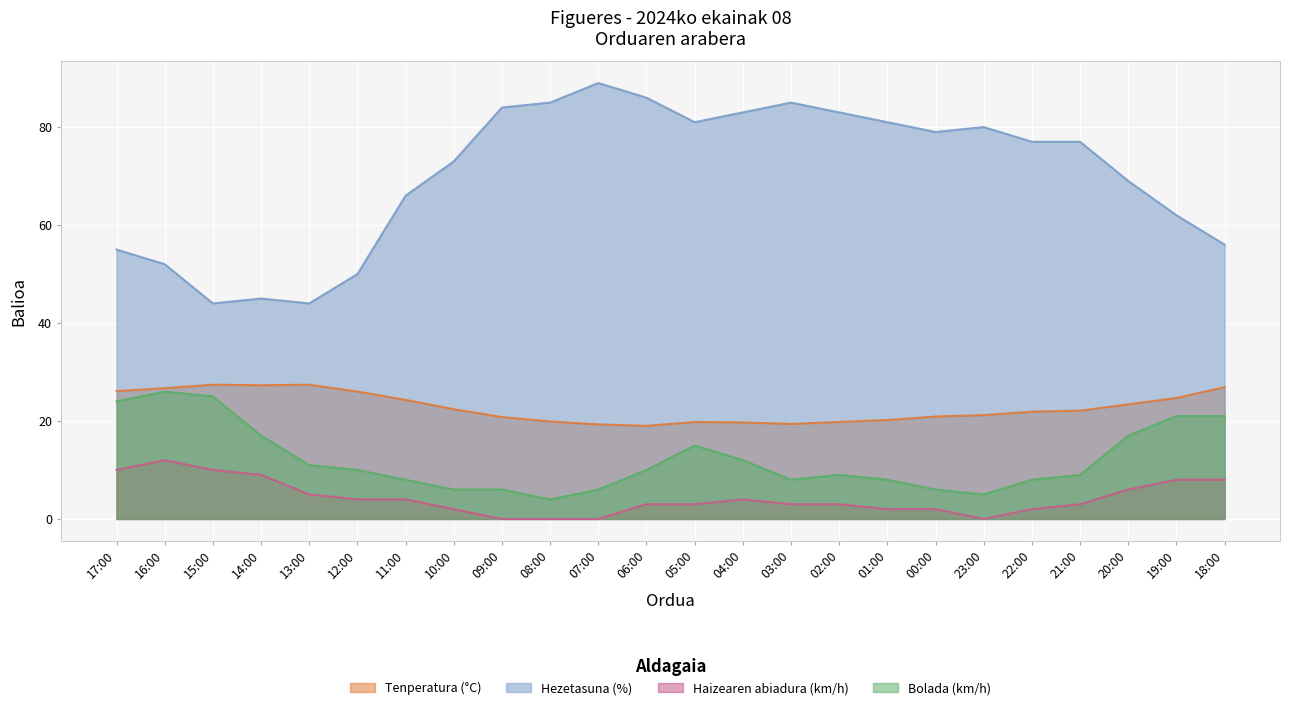

True or false: Tenperatura (°C) and Haizearen abiadura (km/h) intersect in this chart.

False